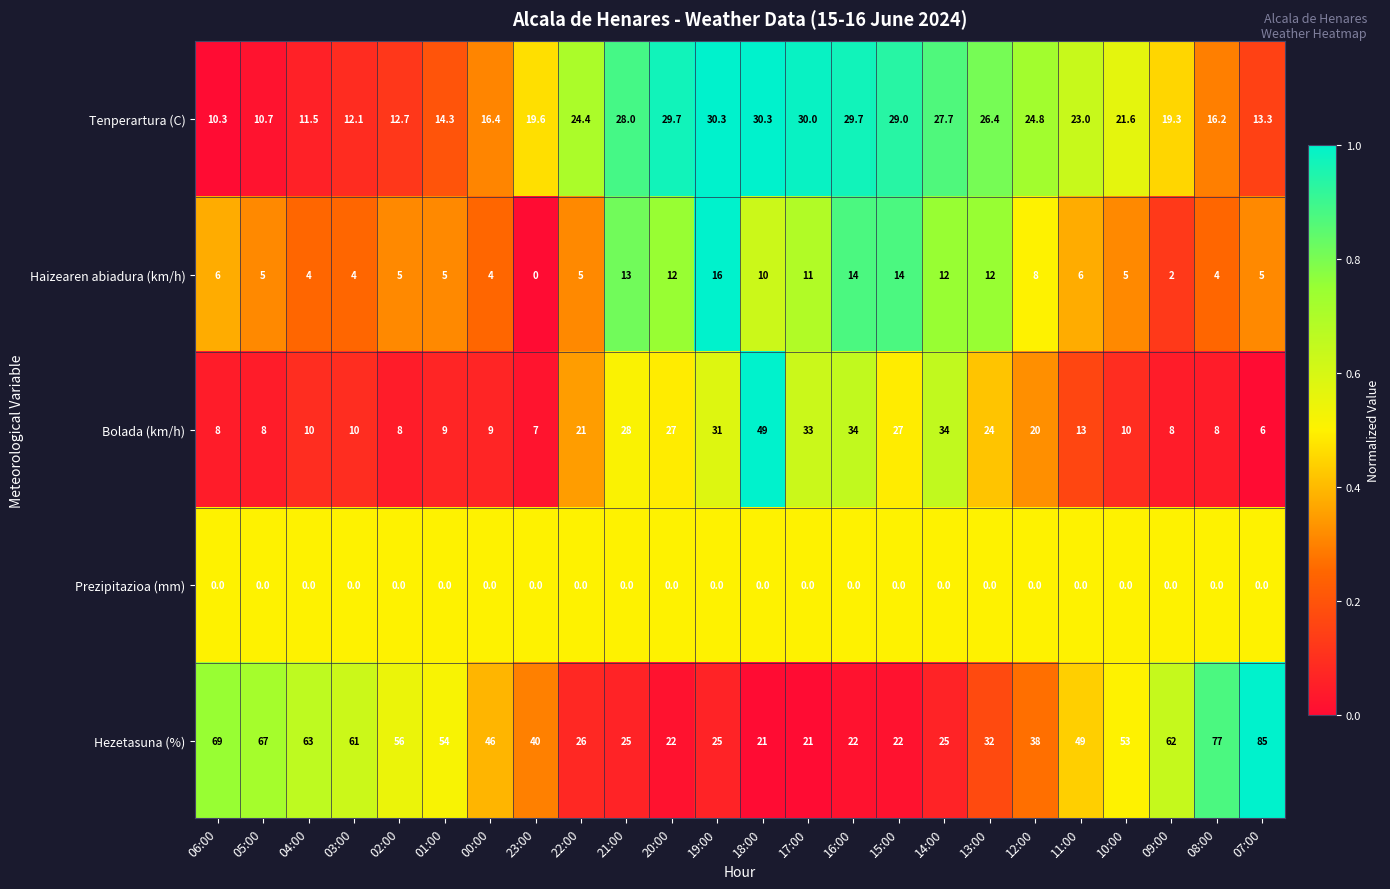

The value of Prezipitazioa (mm) at 22:00 is 0.0. True or false?

True